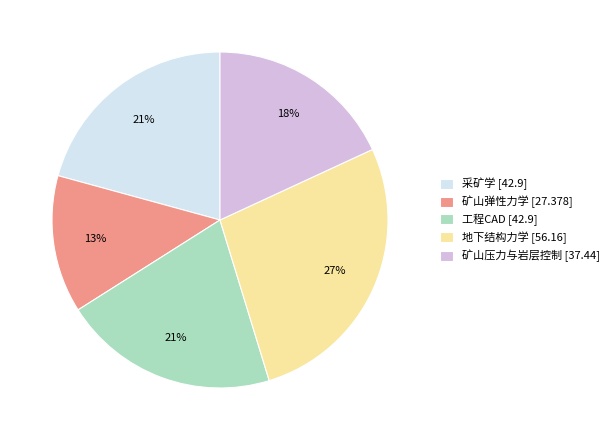

Approximately how many times larger is the value at 矿山压力与岩层控制 [37.44] compared to 工程CAD [42.9]?

0.9